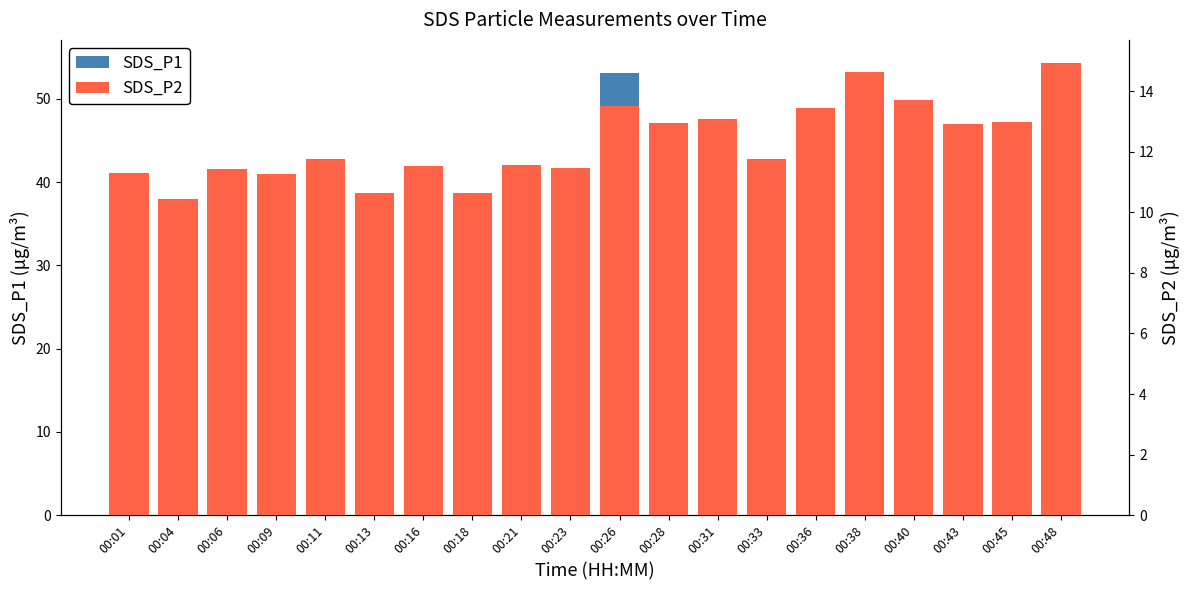

What is the highest value of the SDS_P2 series?

14.9